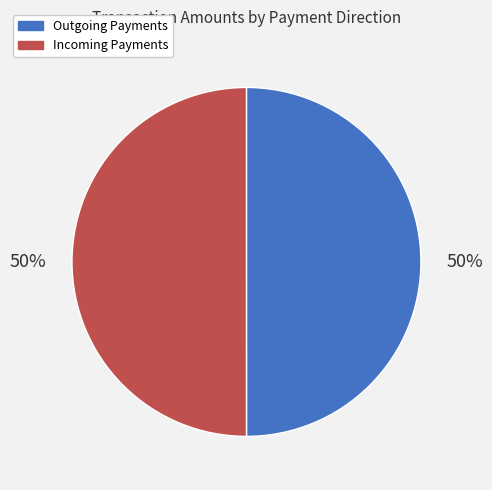

What percentage is the Incoming Payments slice, to the nearest percent?

50%